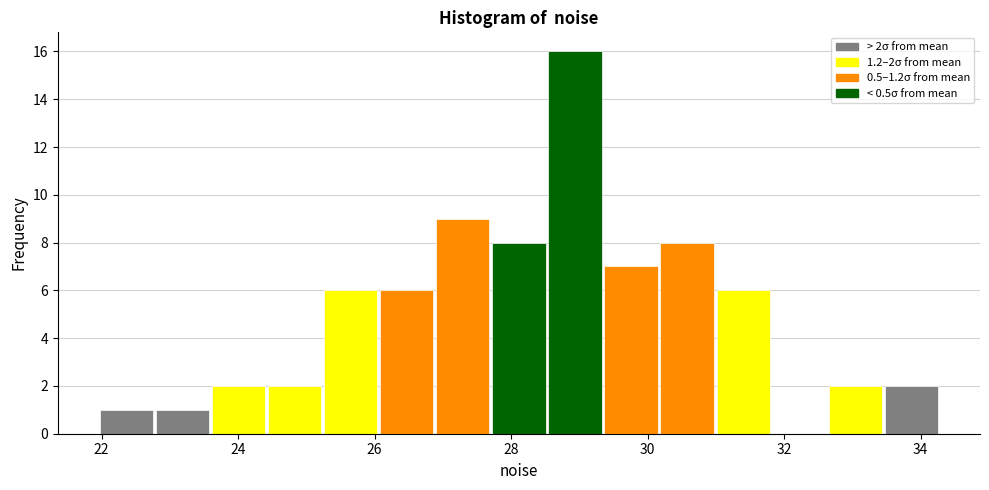

Over which range of the x-axis is the bar tallest?

28.6 to 29.4